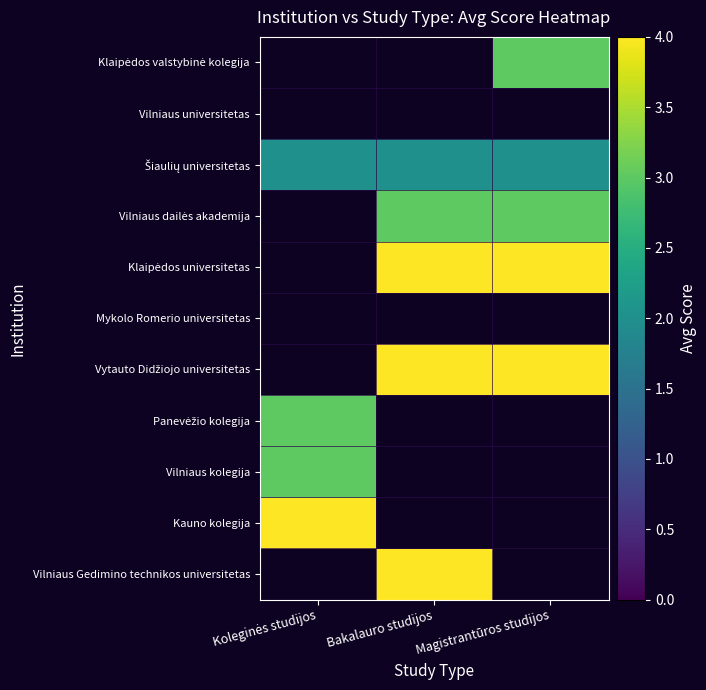

List the labels in order of Panevėžio kolegija value, smallest first.

Koleginės studijos, Bakalauro studijos, Magistrantūros studijos